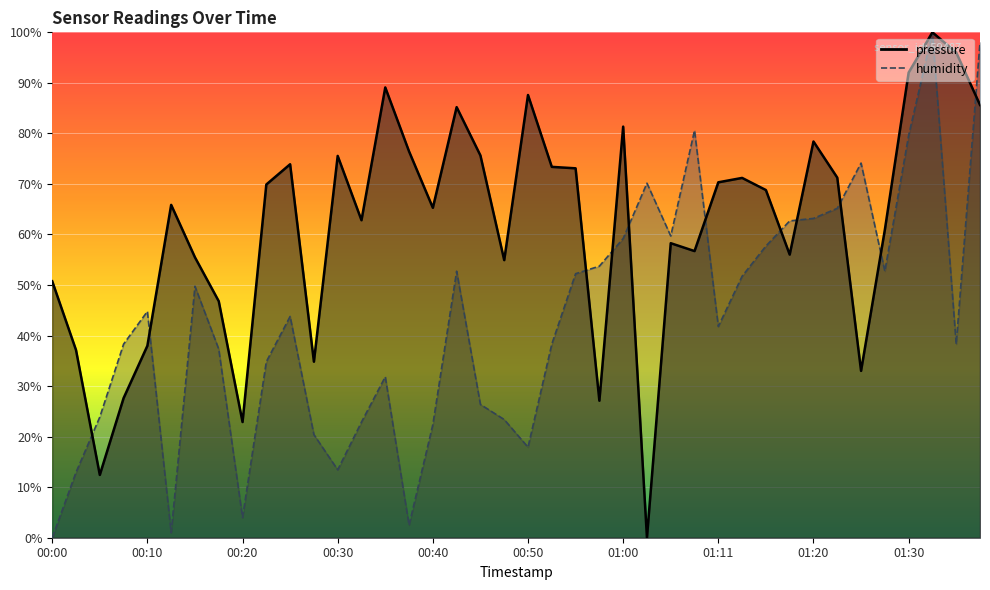

Reading left to right, list all the values displayed in this chart.

pressure: 00:00=50.7	00:02=37.1	00:05=12.4	00:07=27.6	00:10=38.0	00:12=65.9	00:15=55.5	00:17=46.8	00:20=22.9	00:22=69.9	00:25=73.9	00:27=34.8	00:30=75.5	00:32=62.8	00:35=89.1	00:37=76.4	00:40=65.3	00:42=85.2	00:45=75.6	00:48=54.9	00:50=87.6	00:52=73.4	00:55=73.1	00:57=27.1	01:00=81.3	01:02=0.0	01:05=58.3	01:08=56.7	01:11=70.3	01:13=71.2	01:16=68.8	01:18=56.0	01:20=78.4	01:23=71.2	01:25=33.0	01:28=60.9	01:30=92.0	01:33=100.0	01:35=96.0	01:38=85.6
humidity: 00:00=0.0	00:02=12.9	00:05=23.9	00:07=38.3	00:10=44.8	00:12=1.0	00:15=49.8	00:17=37.3	00:20=4.0	00:22=34.8	00:25=43.8	00:27=20.4	00:30=13.4	00:32=22.9	00:35=31.8	00:37=2.5	00:40=22.4	00:42=52.7	00:45=26.4	00:48=23.4	00:50=17.9	00:52=38.3	00:55=52.2	00:57=53.7	01:00=59.2	01:02=70.1	01:05=59.7	01:08=80.6	01:11=41.8	01:13=51.7	01:16=57.7	01:18=62.7	01:20=63.2	01:23=65.2	01:25=74.1	01:28=52.7	01:30=79.6	01:33=100.0	01:35=38.3	01:38=98.0